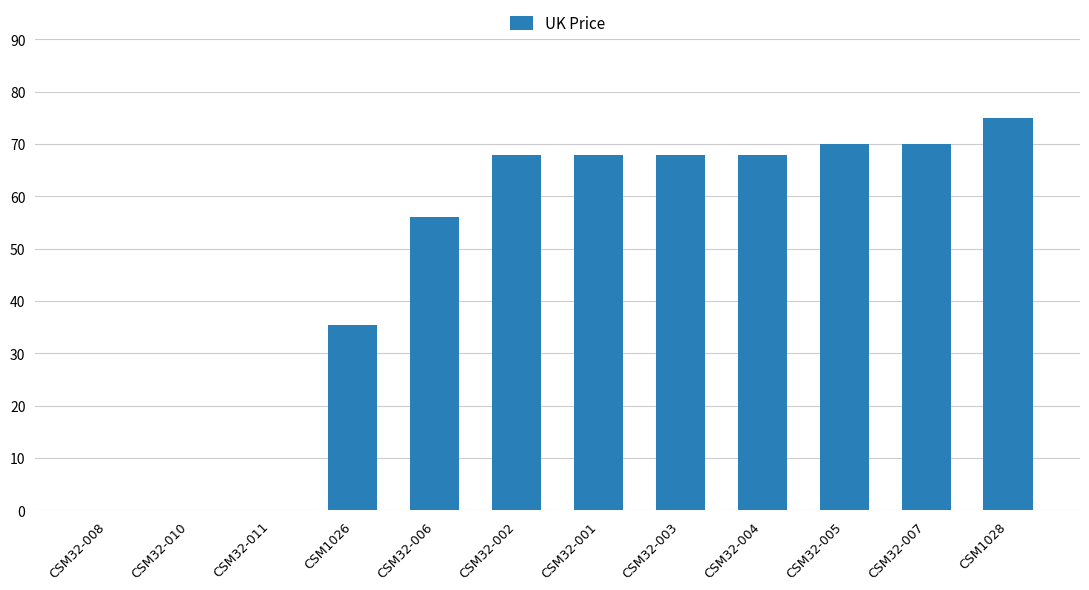

What is the ratio of the value at CSM32-001 to the value at CSM32-003?

1.0